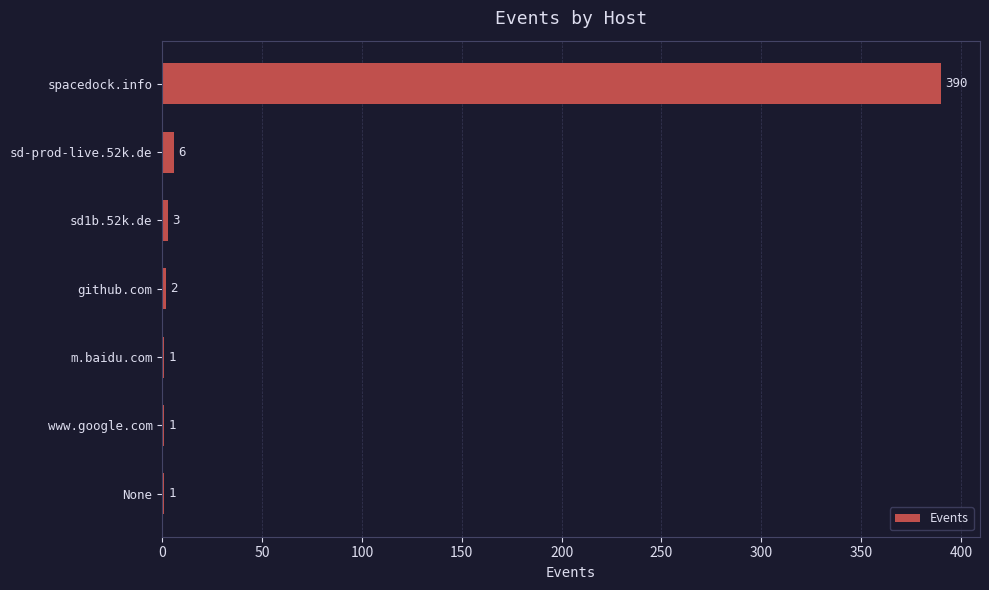

Reading top to bottom, transcribe all the data shown in this chart.

spacedock.info=390	sd-prod-live.52k.de=6	sd1b.52k.de=3	github.com=2	m.baidu.com=1	www.google.com=1	None=1